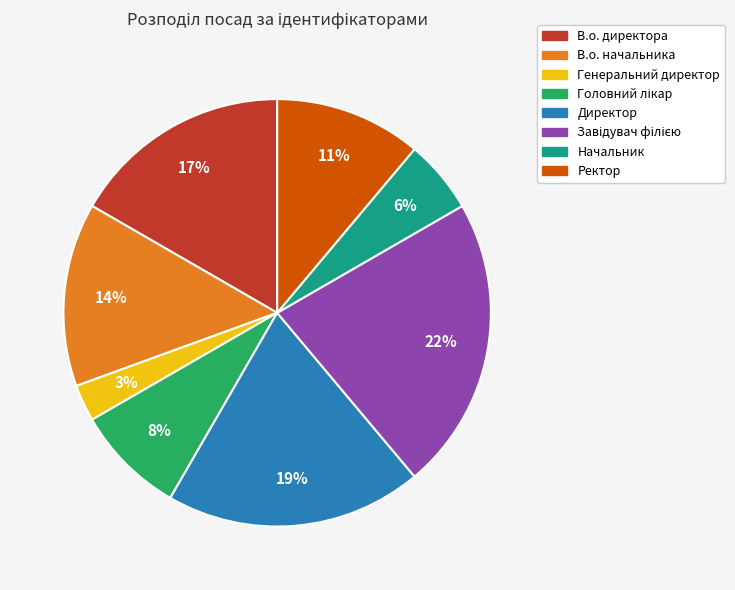

Does any single category account for the majority?

No